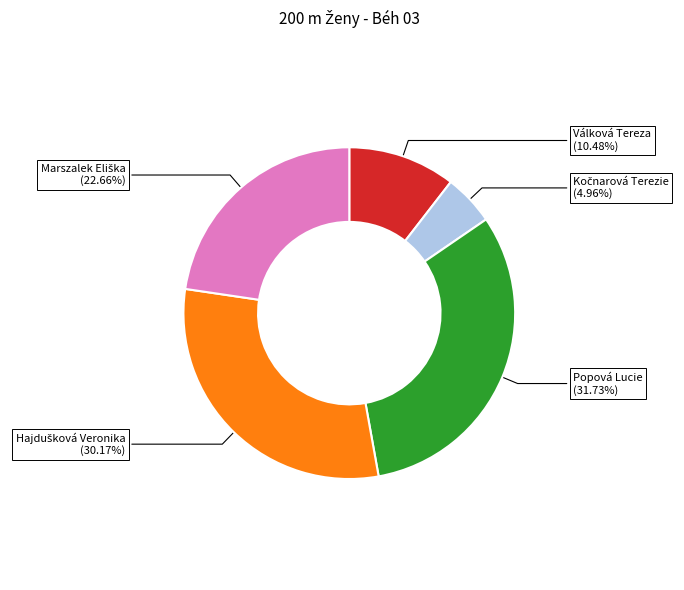

True or false: Válková Tereza accounts for 10% of the total.

True